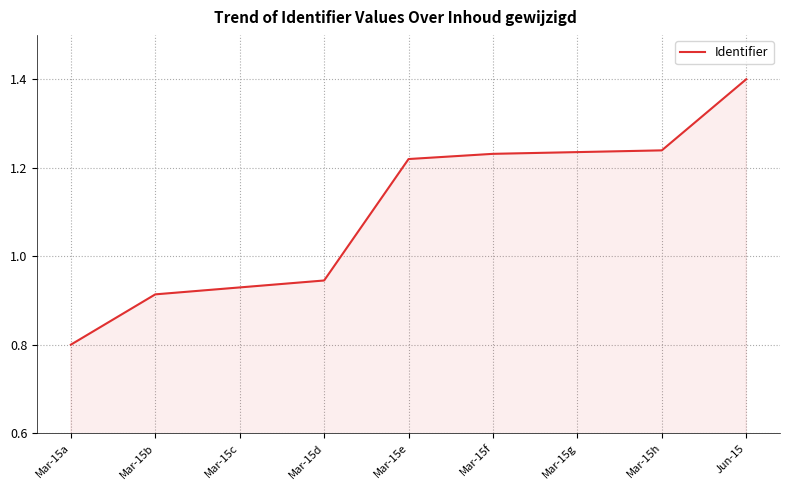

True or false: the data shows 0.2 at Mar-15c.

False